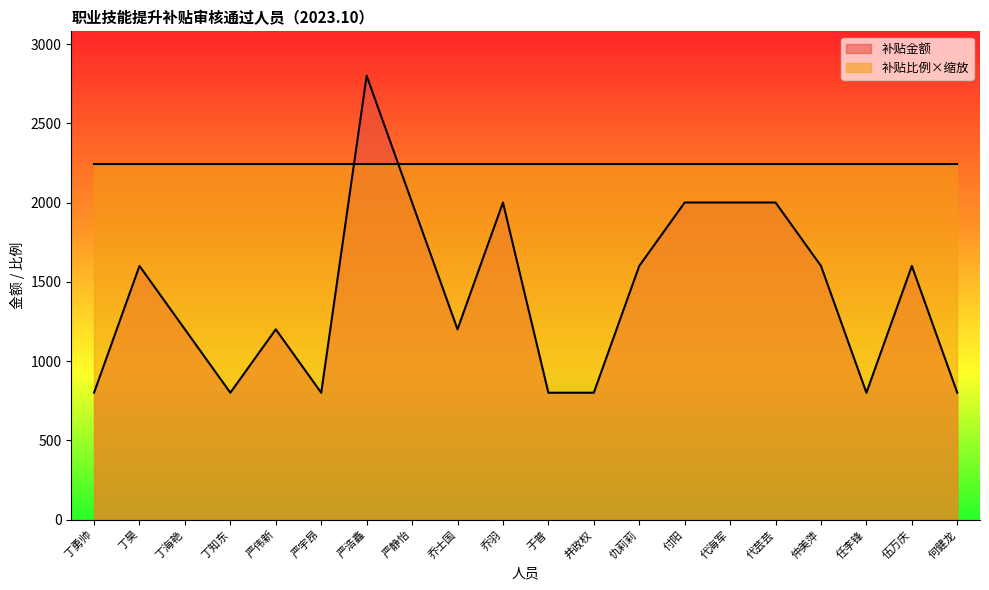

What is the approximate value at 严静怡, to the nearest 100?

2000